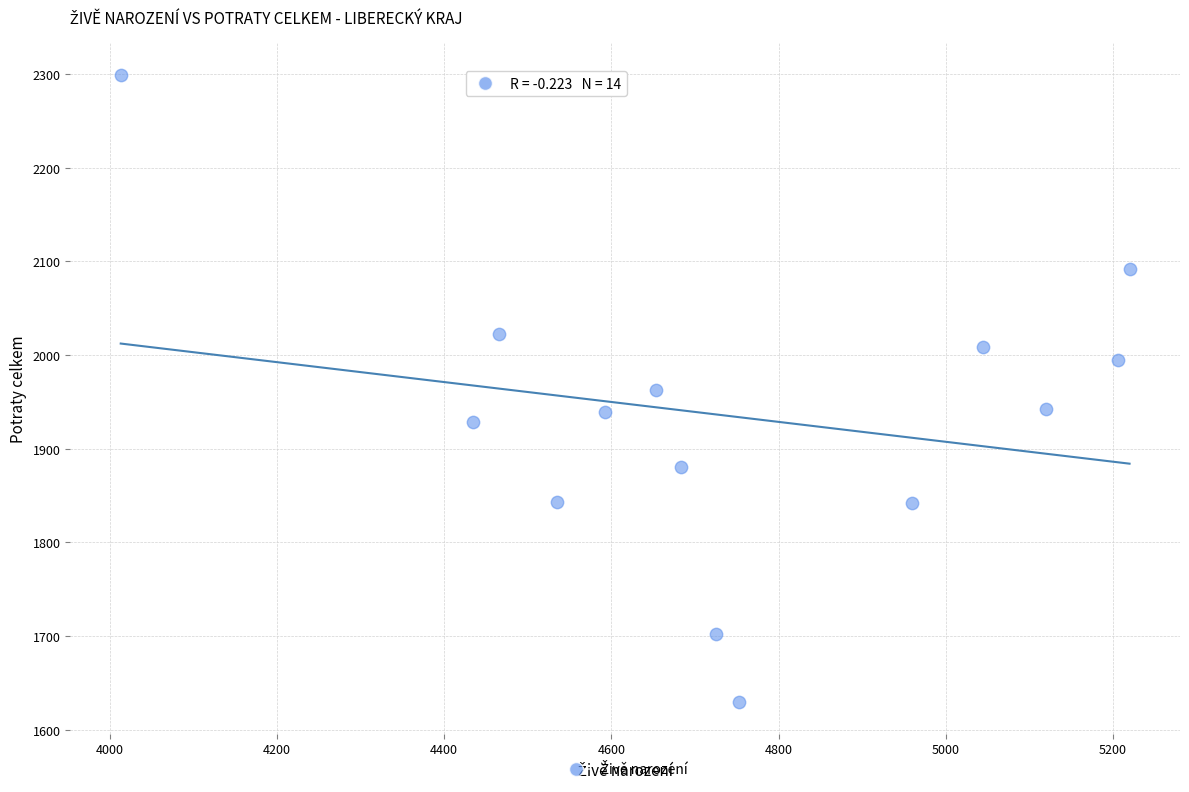

What is the range of Y values (max minus min)?

670